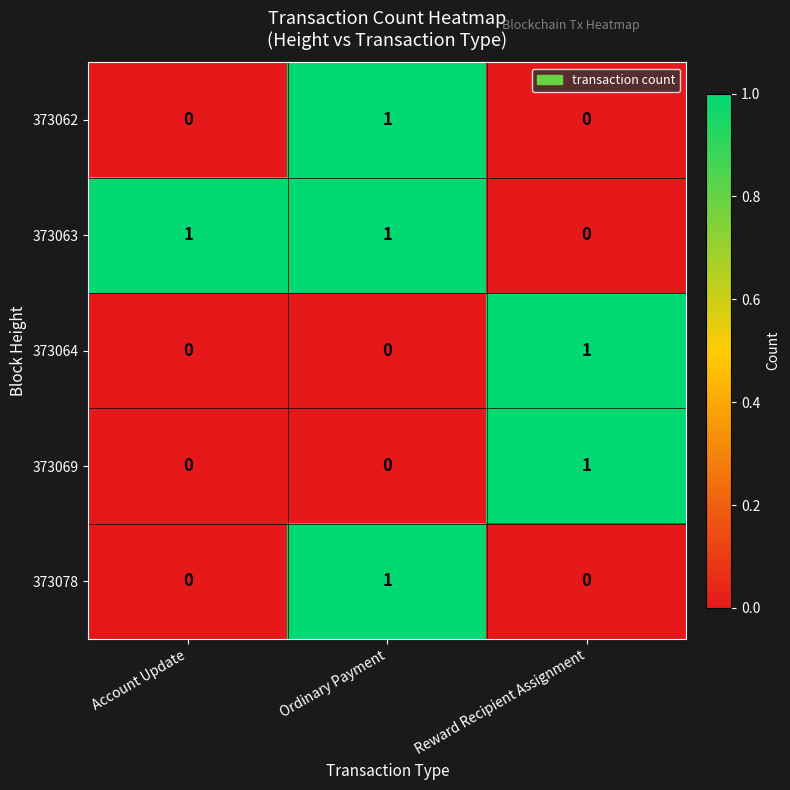

The value of 373078 at Ordinary Payment is 1. True or false?

True